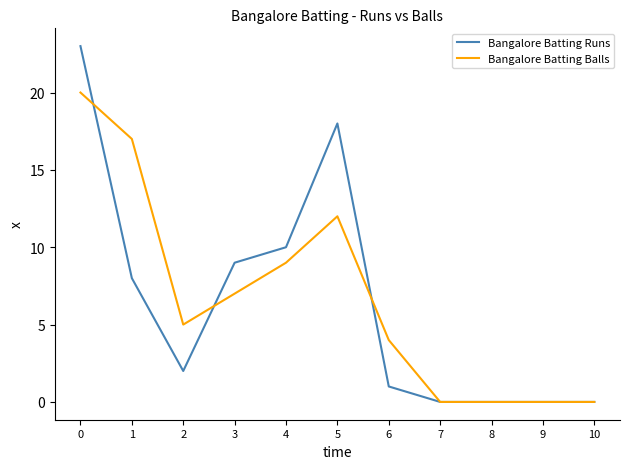

Between which two adjacent categories do Bangalore Batting Runs and Bangalore Batting Balls first intersect?

0 and 1